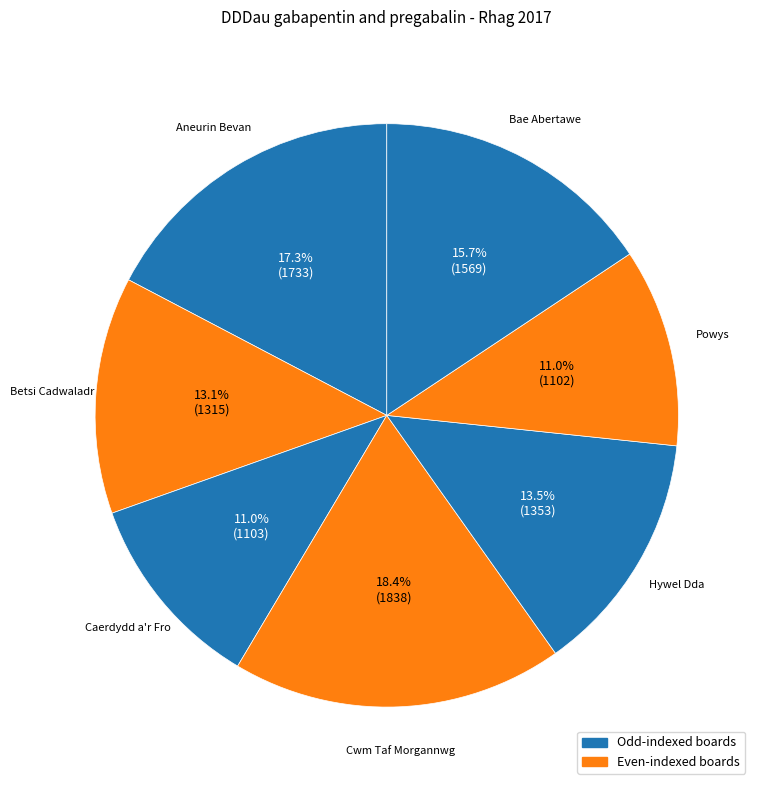

What is the largest slice in the pie chart?

Cwm Taf Morgannwg